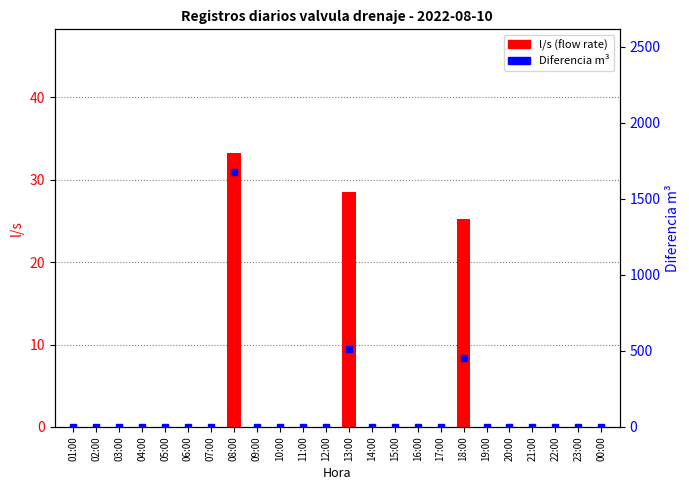

What is the label of the 12th bar from the right?

13:00